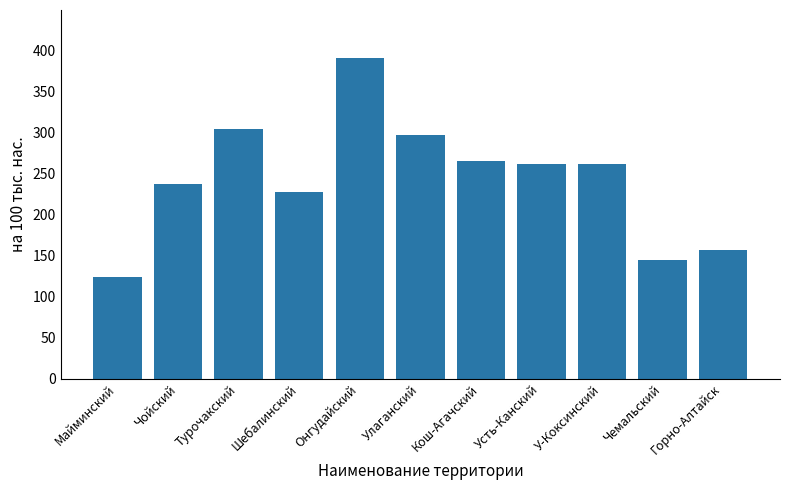

Which has a higher value, У-Коксинский or Чойский?

У-Коксинский